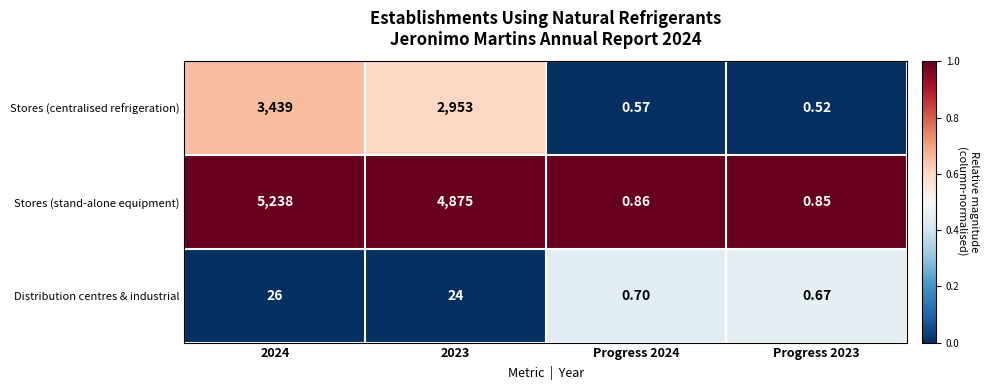

Which series has the largest range (max minus min)?

Stores (stand-alone equipment)